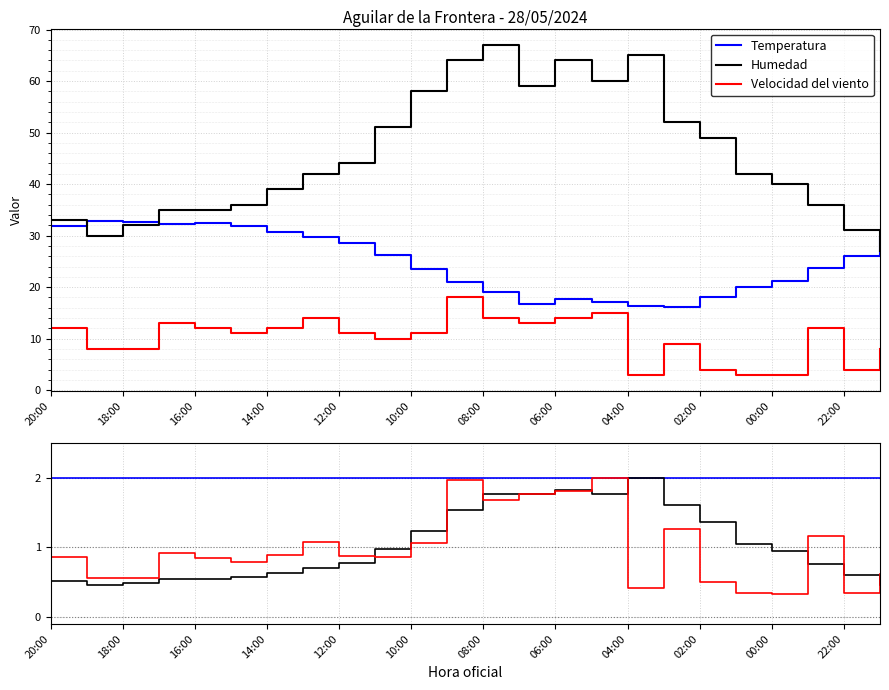

What is the value of the Velocidad del viento point at the 10th from the left?

0.9